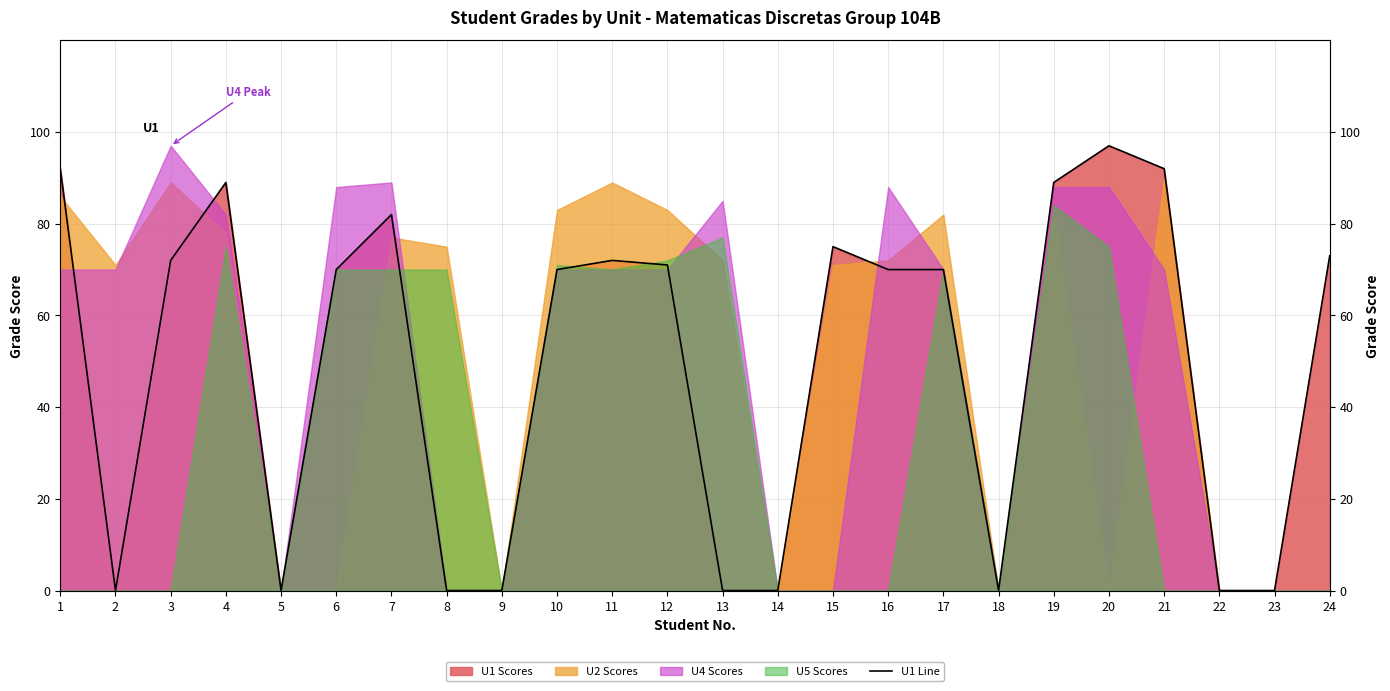

Rank the categories by value from lowest to highest.

2, 5, 8, 9, 13, 14, 18, 22, 23, 6, 10, 16, 17, 12, 3, 11, 24, 15, 7, 4, 19, 1, 21, 20